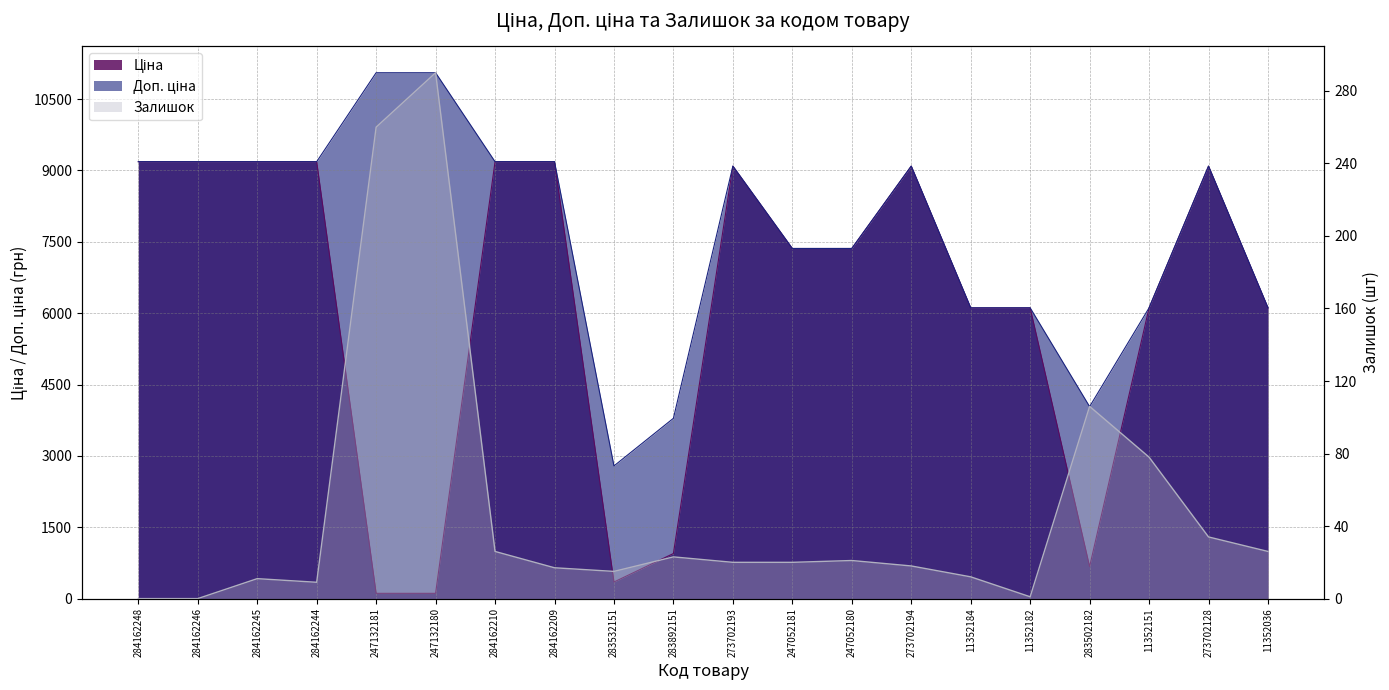

Which category has the highest value across all series?

247132181